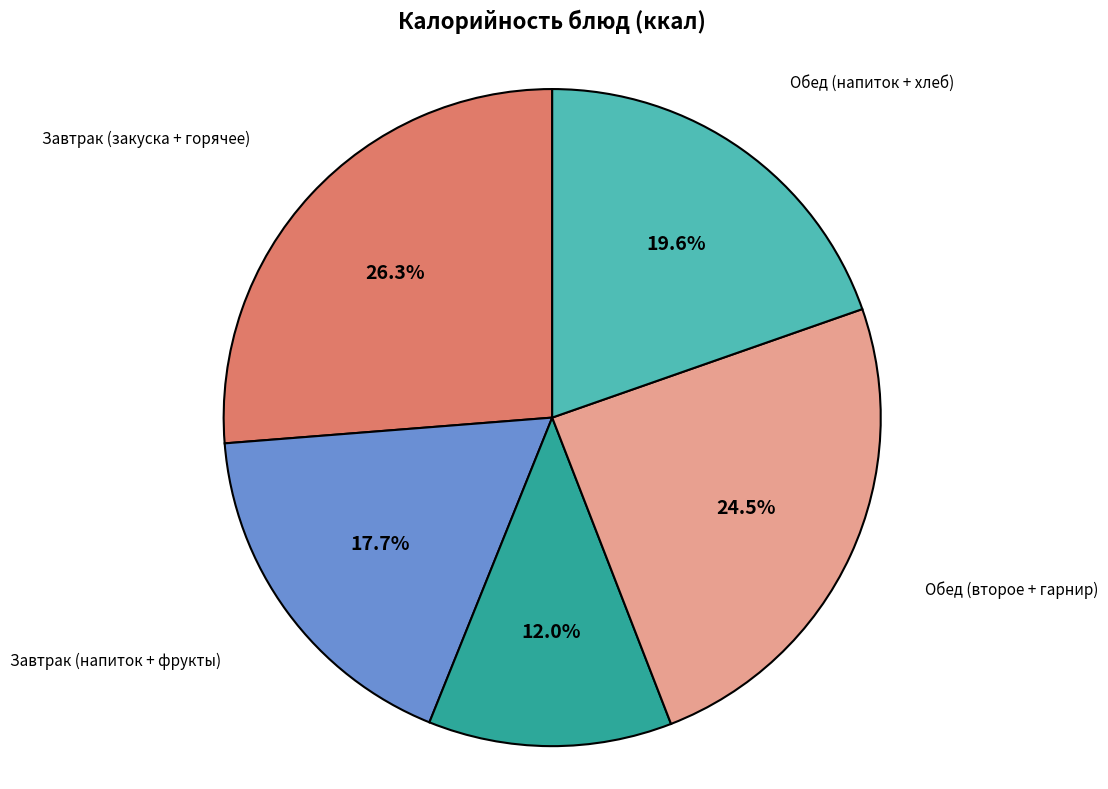

Does any single category account for the majority?

No